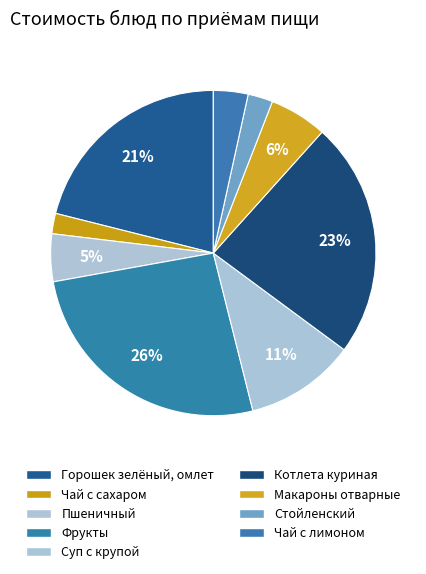

How many segments does this pie chart have?

9